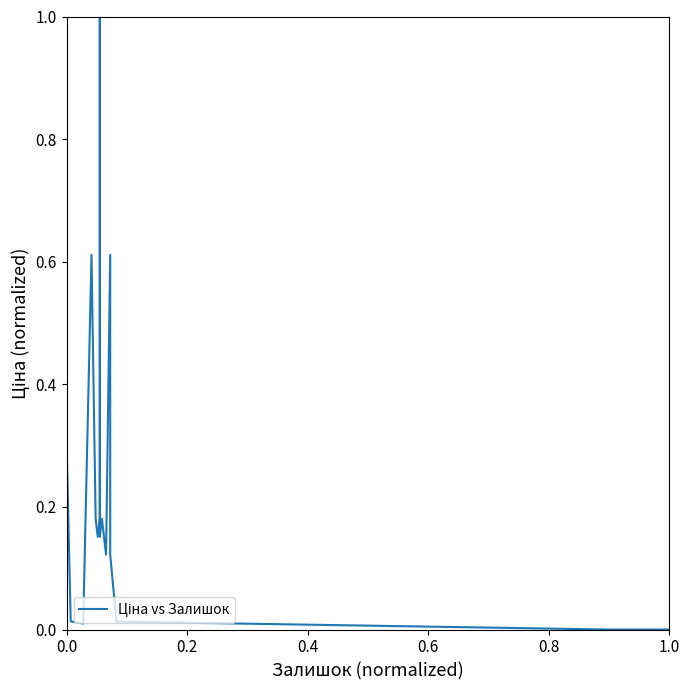

What is the greatest value displayed?

1.0